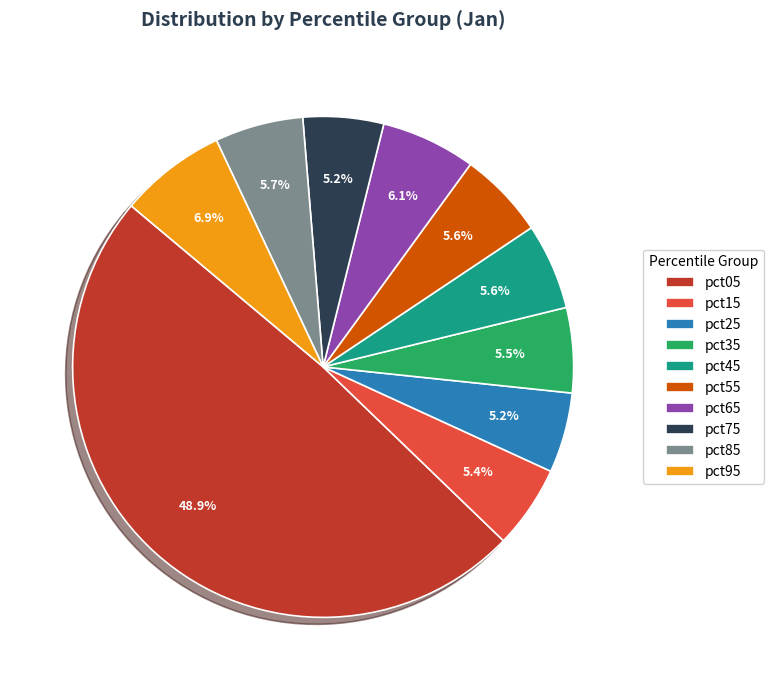

To the nearest percent, what portion does pct25 represent?

5%